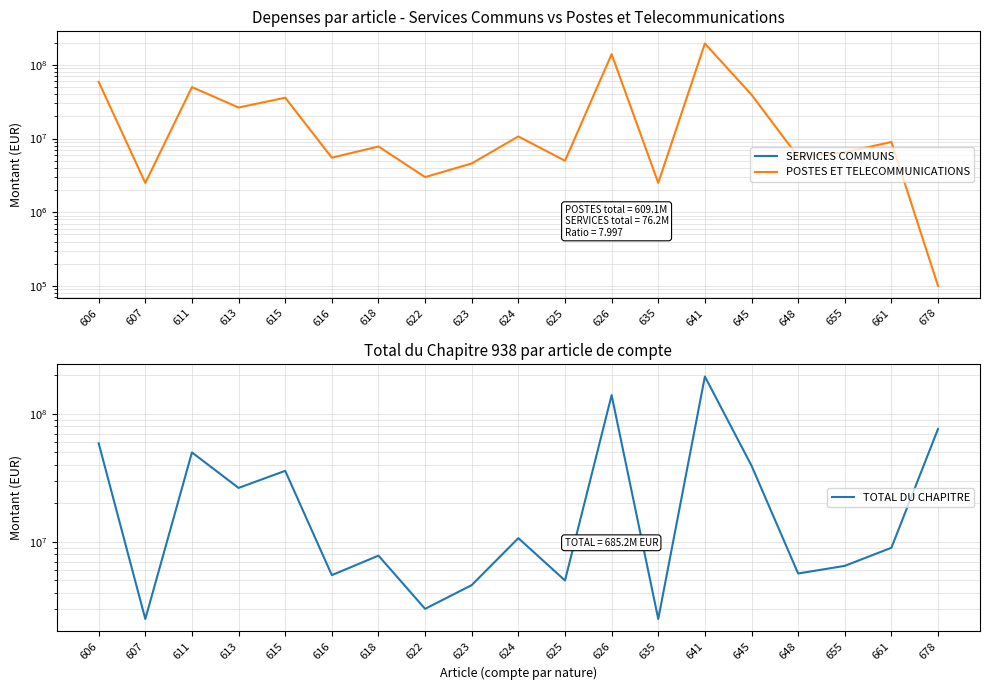

What is the maximum value for POSTES ET TELECOMMUNICATIONS?

195596892.0